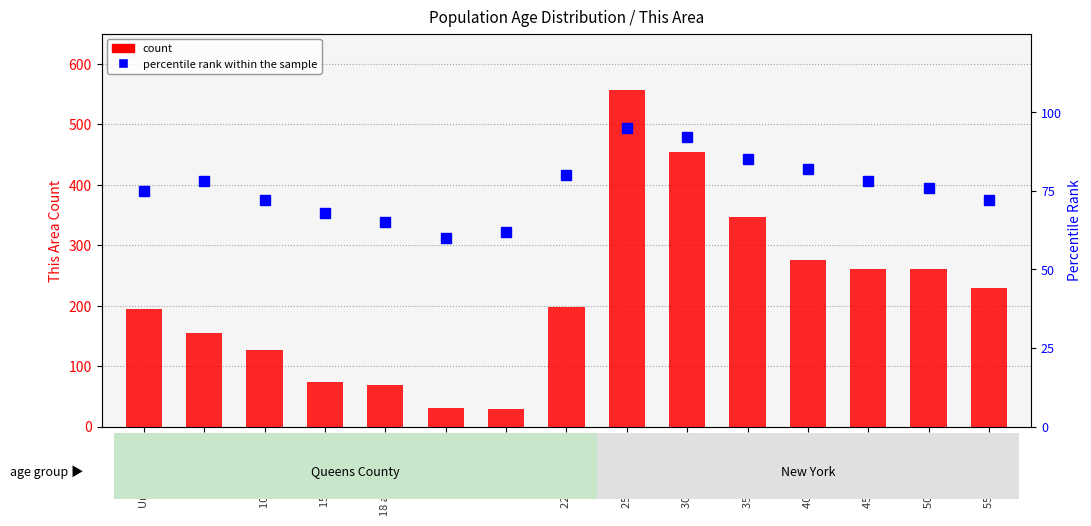

Reading left to right, extract all data points from this chart.

count: Under 5 years=194	5 to 9 years=155	10 to 14 years=126	15 to 17 years=73	18 and 19 years=68	20 years=31	21 years=29	22 to 24 years=198	25 to 29 years=557	30 to 34 years=455	35 to 39 years=346	40 to 44 years=276	45 to 49 years=260	50 to 54 years=261	55 to 59 years=229
percentile rank within the sample: Under 5 years=75	5 to 9 years=78	10 to 14 years=72	15 to 17 years=68	18 and 19 years=65	20 years=60	21 years=62	22 to 24 years=80	25 to 29 years=95	30 to 34 years=92	35 to 39 years=85	40 to 44 years=82	45 to 49 years=78	50 to 54 years=76	55 to 59 years=72